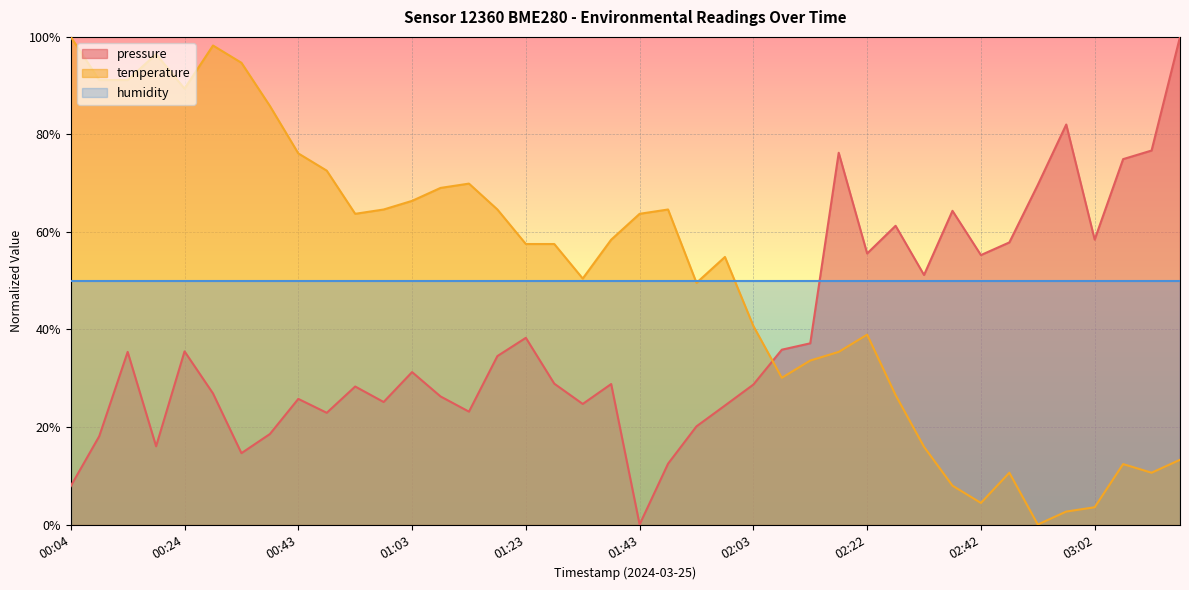

At 00:04, list the series in order from largest to smallest.

temperature, humidity, pressure